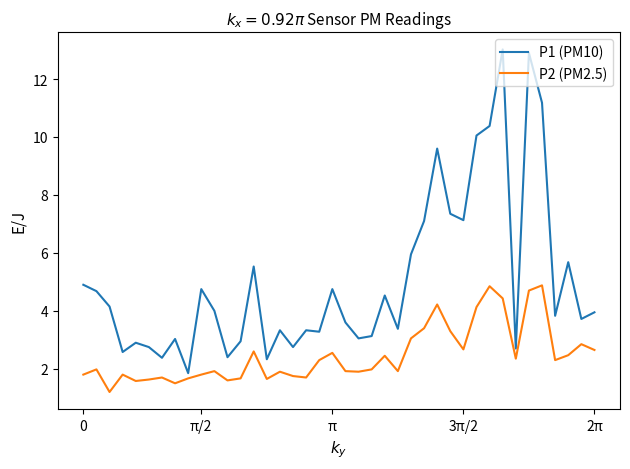

What is the lowest value of the P1 (PM10) series?

1.9